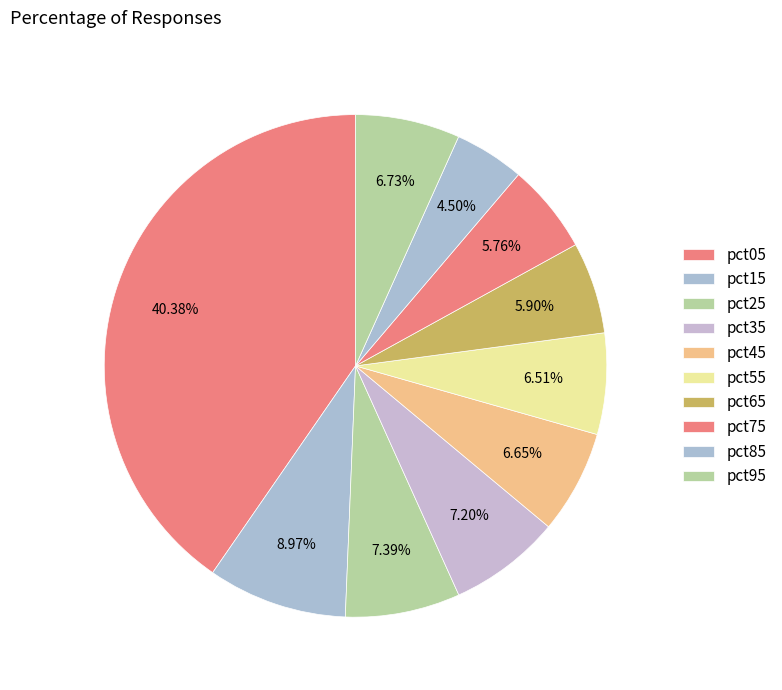

To the nearest percent, what percentage of the pie is pct55?

7%